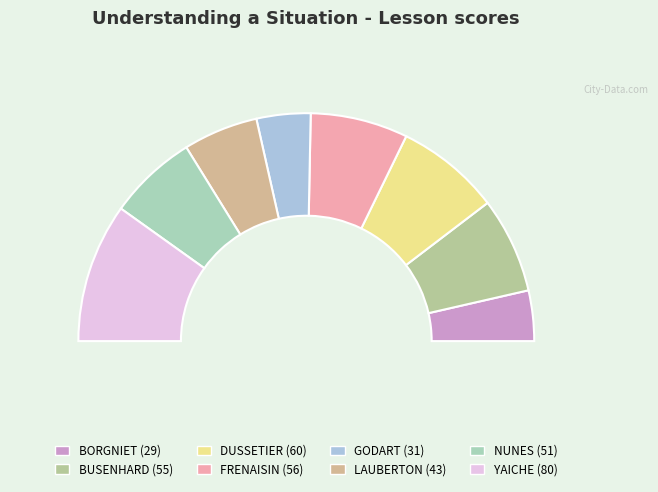

Is it true that DUSSETIER is 15% of the pie?

True